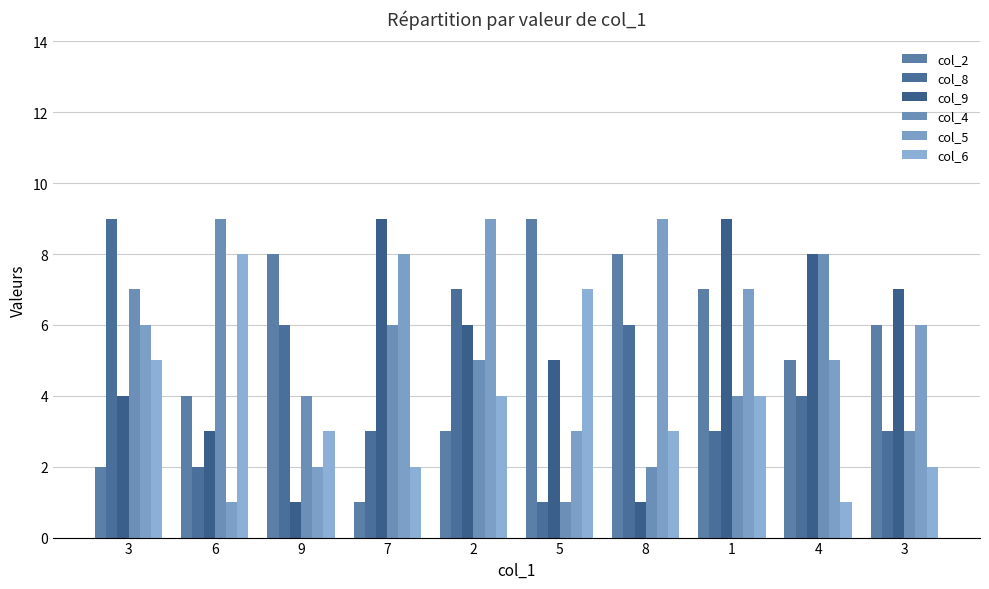

How many groups of bars are there?

10